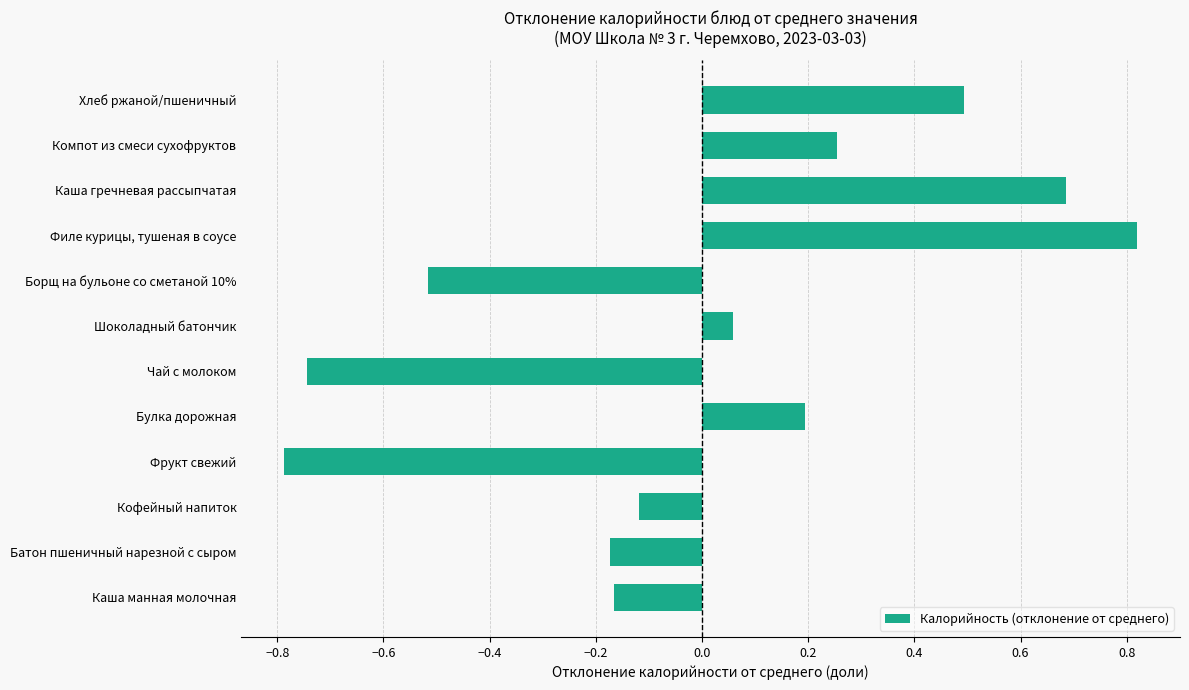

The value at Фрукт свежий is -0.8. True or false?

True